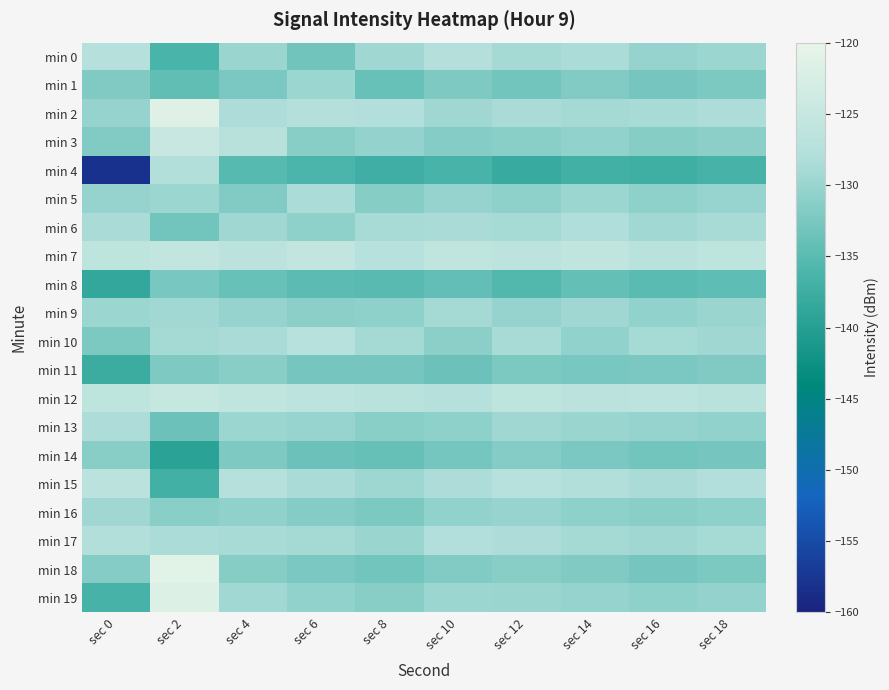

Reading left to right, extract all data points from this chart.

min 0: sec 0=-127.5	sec 2=-136.4	sec 4=-130.0	sec 6=-133.2	sec 8=-129.5	sec 10=-127.8	sec 12=-129.2	sec 14=-128.5	sec 16=-130.3	sec 18=-129.7
min 1: sec 0=-131.9	sec 2=-134.5	sec 4=-132.5	sec 6=-129.7	sec 8=-133.8	sec 10=-132.1	sec 12=-133.0	sec 14=-131.8	sec 16=-132.8	sec 18=-132.3
min 2: sec 0=-130.3	sec 2=-121.3	sec 4=-128.3	sec 6=-127.8	sec 8=-128.1	sec 10=-129.4	sec 12=-128.7	sec 14=-129.1	sec 16=-128.9	sec 18=-128.4
min 3: sec 0=-131.8	sec 2=-124.9	sec 4=-127.1	sec 6=-131.4	sec 8=-130.4	sec 10=-131.7	sec 12=-131.1	sec 14=-130.6	sec 16=-131.5	sec 18=-131.0
min 4: sec 0=-158.2	sec 2=-127.9	sec 4=-135.2	sec 6=-136.1	sec 8=-137.2	sec 10=-136.5	sec 12=-138.0	sec 14=-136.9	sec 16=-137.4	sec 18=-136.7
min 5: sec 0=-130.3	sec 2=-129.8	sec 4=-131.8	sec 6=-128.5	sec 8=-131.5	sec 10=-130.2	sec 12=-130.8	sec 14=-129.7	sec 16=-130.9	sec 18=-130.1
min 6: sec 0=-128.7	sec 2=-133.0	sec 4=-129.4	sec 6=-130.9	sec 8=-128.9	sec 10=-128.6	sec 12=-129.0	sec 14=-128.2	sec 16=-129.3	sec 18=-128.8
min 7: sec 0=-126.1	sec 2=-125.5	sec 4=-126.7	sec 6=-125.6	sec 8=-127.3	sec 10=-125.9	sec 12=-126.4	sec 14=-125.8	sec 16=-126.8	sec 18=-126.2
min 8: sec 0=-138.5	sec 2=-132.5	sec 4=-133.9	sec 6=-134.7	sec 8=-135.1	sec 10=-134.3	sec 12=-135.5	sec 14=-134.1	sec 16=-135.0	sec 18=-134.6
min 9: sec 0=-129.7	sec 2=-129.2	sec 4=-130.2	sec 6=-131.0	sec 8=-130.8	sec 10=-129.1	sec 12=-130.3	sec 14=-129.4	sec 16=-130.6	sec 18=-130.0
min 10: sec 0=-132.3	sec 2=-129.2	sec 4=-128.6	sec 6=-127.2	sec 8=-129.2	sec 10=-131.0	sec 12=-128.8	sec 14=-130.5	sec 16=-129.0	sec 18=-129.5
min 11: sec 0=-137.7	sec 2=-132.1	sec 4=-131.3	sec 6=-132.8	sec 8=-132.7	sec 10=-133.5	sec 12=-132.2	sec 14=-132.6	sec 16=-132.4	sec 18=-132.0
min 12: sec 0=-126.2	sec 2=-125.1	sec 4=-125.9	sec 6=-126.3	sec 8=-126.8	sec 10=-127.4	sec 12=-126.1	sec 14=-126.7	sec 16=-126.5	sec 18=-126.9
min 13: sec 0=-128.3	sec 2=-133.5	sec 4=-129.8	sec 6=-130.1	sec 8=-131.2	sec 10=-130.8	sec 12=-129.5	sec 14=-130.0	sec 16=-130.2	sec 18=-130.5
min 14: sec 0=-131.4	sec 2=-139.5	sec 4=-132.1	sec 6=-133.5	sec 8=-134.0	sec 10=-132.9	sec 12=-131.7	sec 14=-132.4	sec 16=-133.0	sec 18=-132.8
min 15: sec 0=-126.6	sec 2=-136.9	sec 4=-127.4	sec 6=-128.7	sec 8=-129.6	sec 10=-128.3	sec 12=-127.2	sec 14=-127.9	sec 16=-128.6	sec 18=-128.1
min 16: sec 0=-129.5	sec 2=-131.2	sec 4=-130.7	sec 6=-131.6	sec 8=-132.3	sec 10=-130.5	sec 12=-130.1	sec 14=-130.8	sec 16=-131.2	sec 18=-130.9
min 17: sec 0=-128.0	sec 2=-128.5	sec 4=-128.9	sec 6=-129.1	sec 8=-130.0	sec 10=-128.0	sec 12=-128.4	sec 14=-129.2	sec 16=-129.5	sec 18=-129.0
min 18: sec 0=-131.7	sec 2=-121.1	sec 4=-131.5	sec 6=-132.4	sec 8=-133.1	sec 10=-131.8	sec 12=-131.3	sec 14=-132.0	sec 16=-132.7	sec 18=-132.2
min 19: sec 0=-136.6	sec 2=-121.9	sec 4=-129.3	sec 6=-130.5	sec 8=-131.4	sec 10=-129.7	sec 12=-129.9	sec 14=-130.3	sec 16=-130.8	sec 18=-130.4